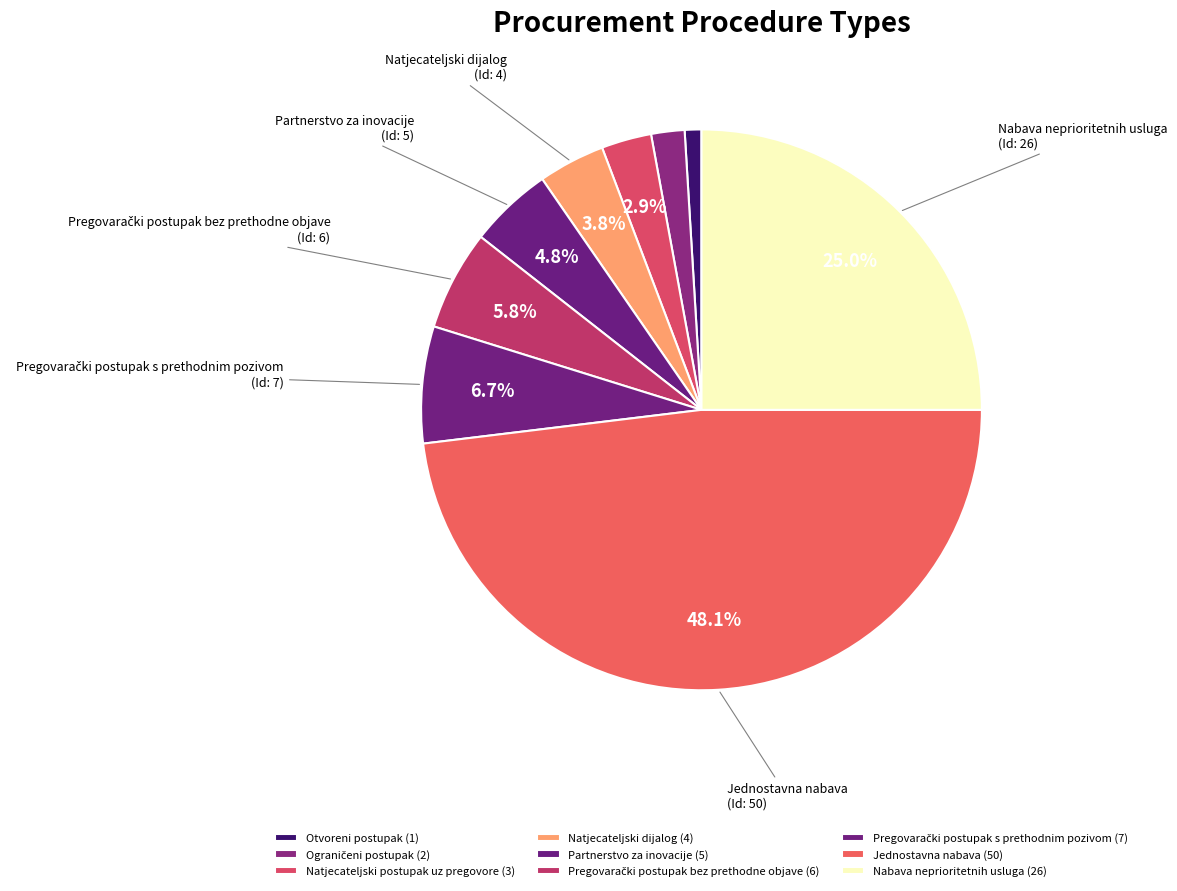

What percentage is the Nabava neprioritetnih usluga slice, to the nearest percent?

25%